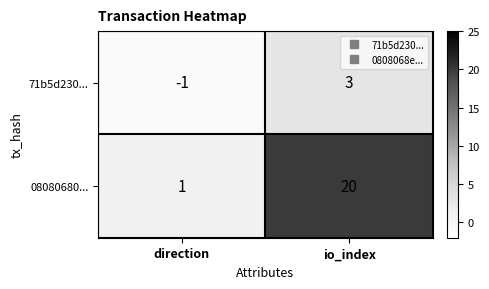

Reading left to right, transcribe all the data shown in this chart.

71b5d230...: direction=-1	io_index=3
08080680...: direction=1	io_index=20